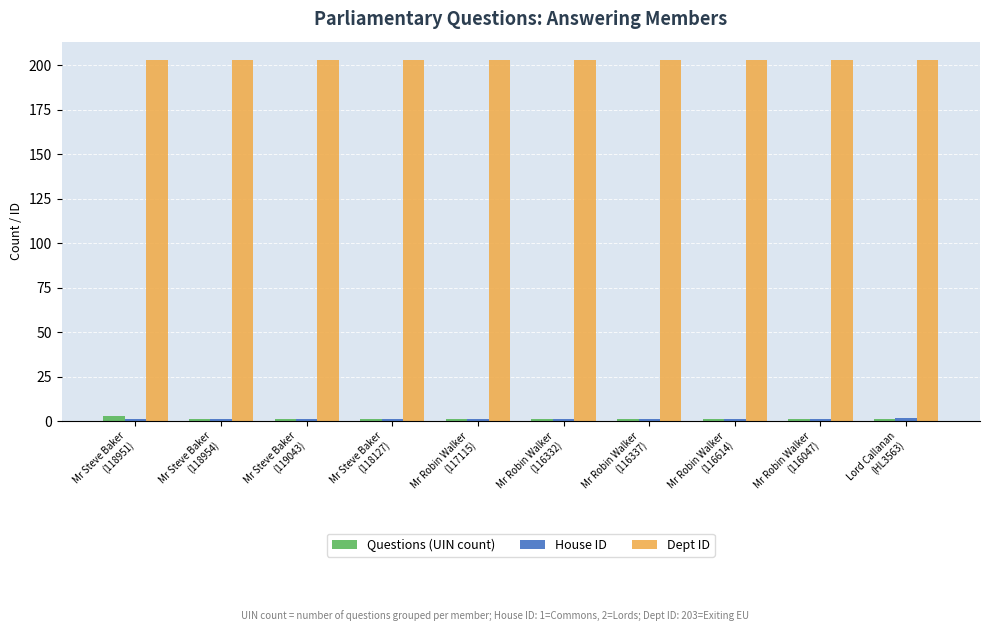

The value of Questions (UIN count) at Mr Robin Walker
(116614) is 1. True or false?

True